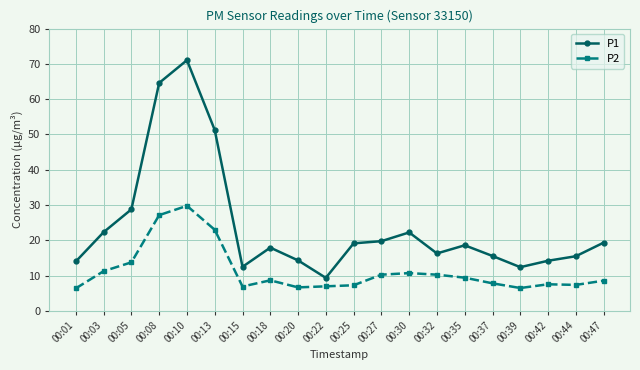

True or false: P2 and P1 cross at least once.

False